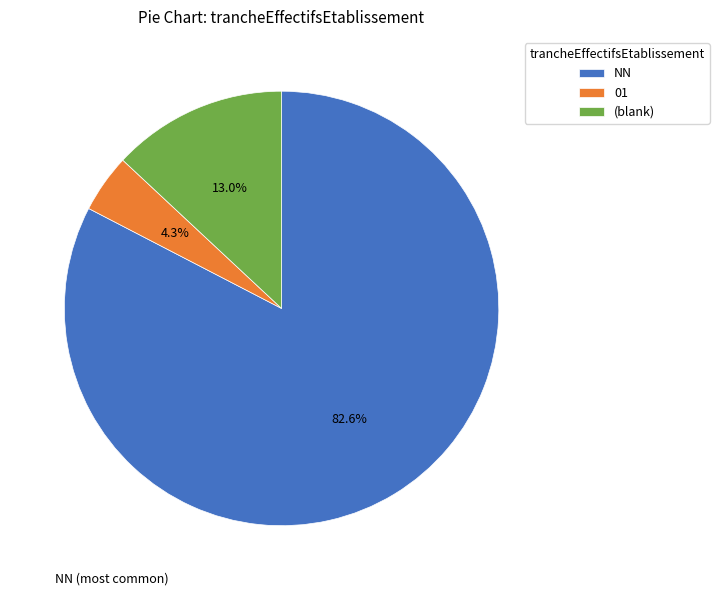

Is the sum of 01 and (blank) greater than half?

No